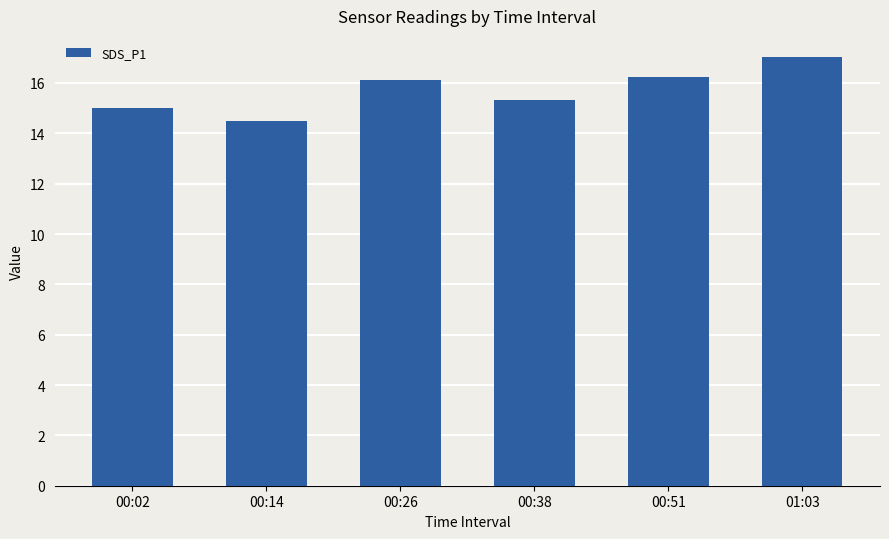

What is the label of the 3rd bar from the right?

00:38